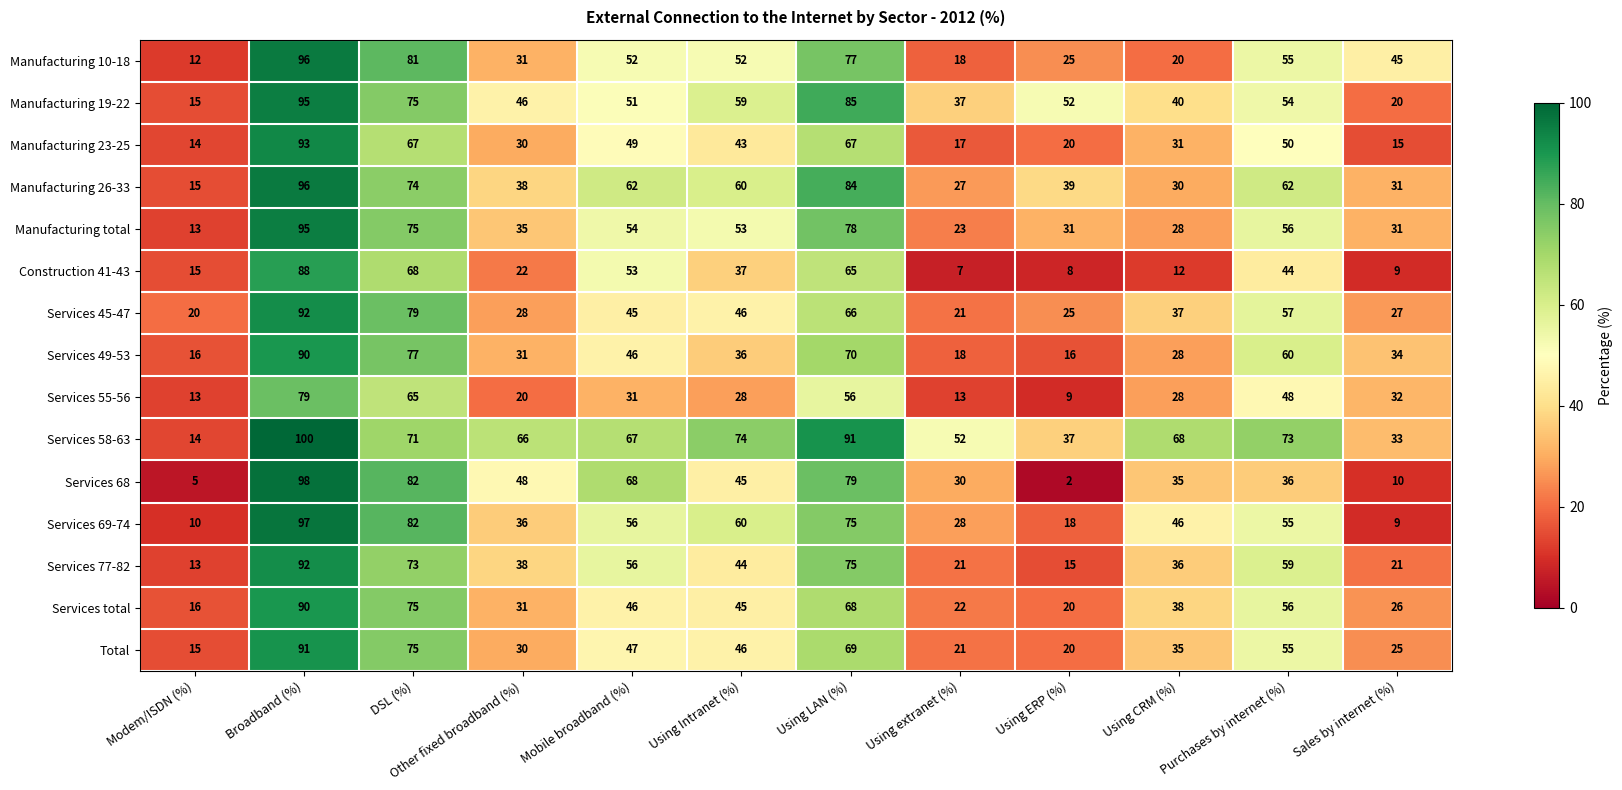

How many series are shown in this chart?

15